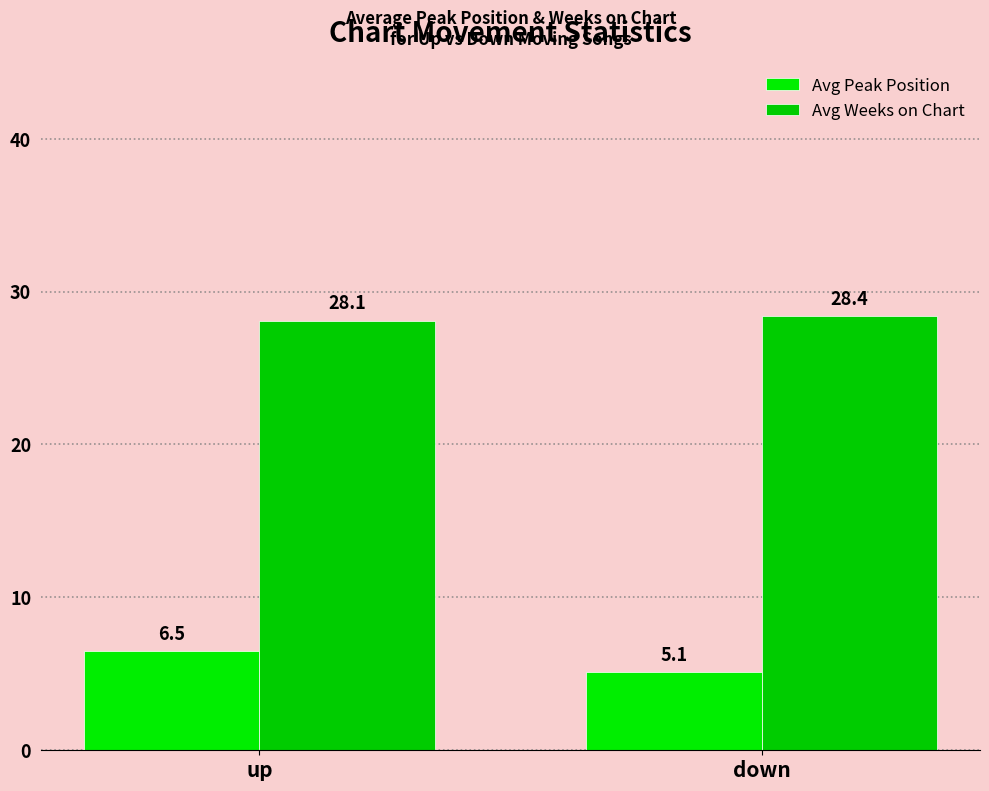

The value of Avg Peak Position at down is 8.0. True or false?

False